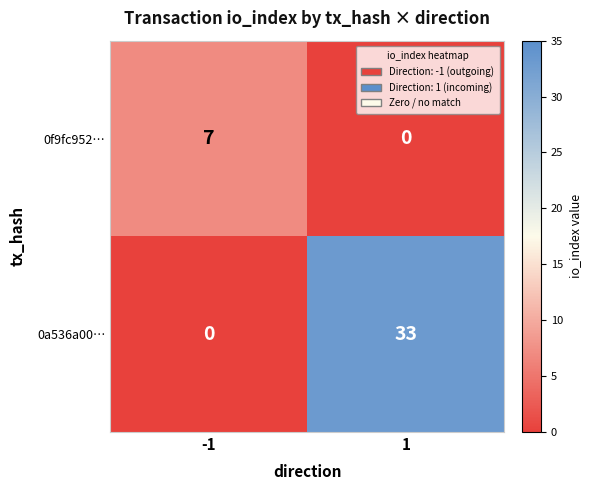

Is it true that 0a536a00… equals 33 at 1?

True